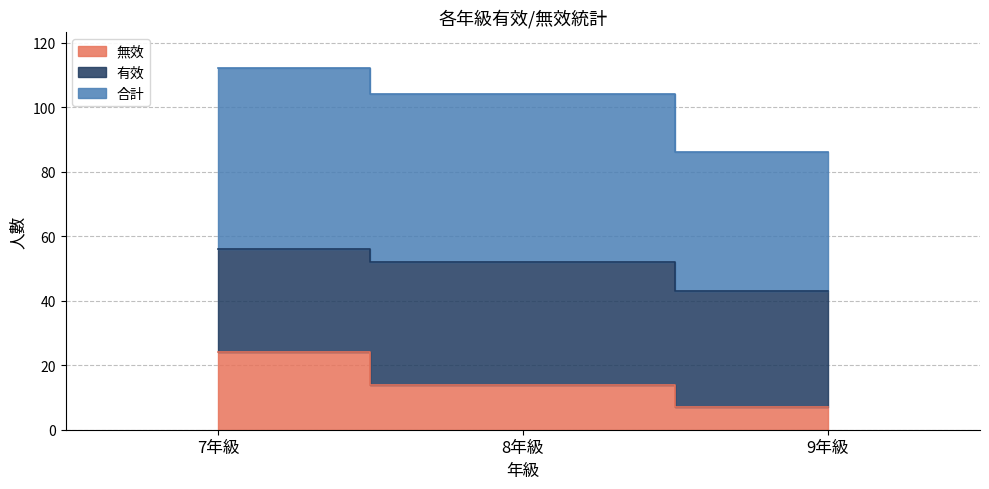

What is the value of the 合計 point at the 2nd from the left?

52